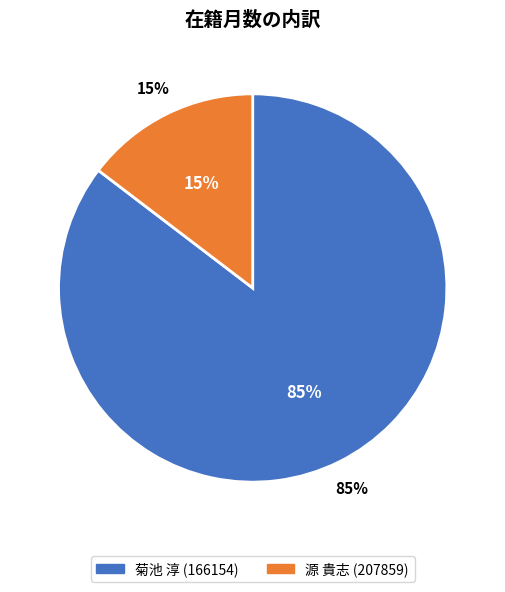

Which slice is the smallest?

源 貴志 (207859)